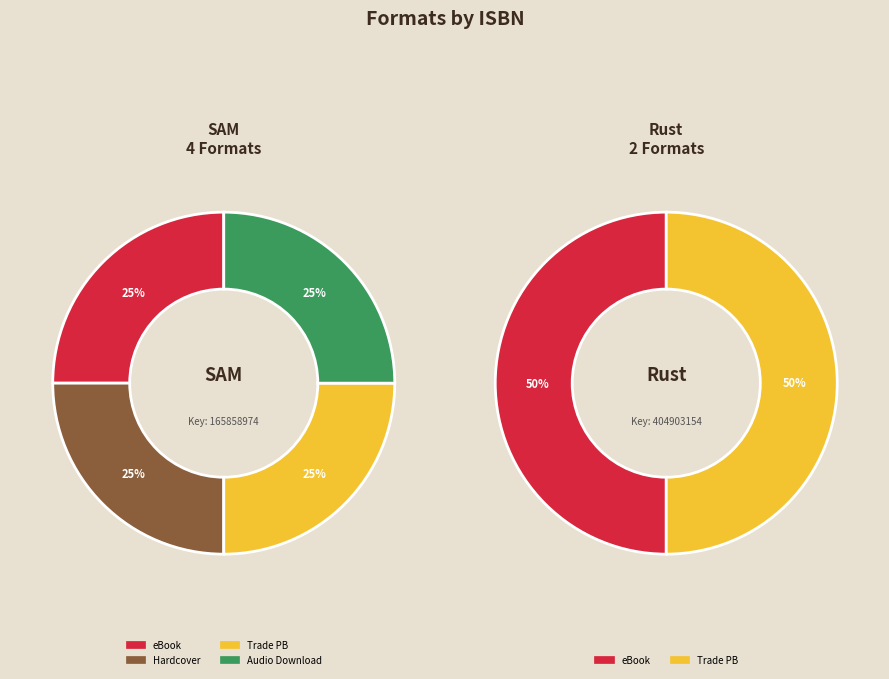

Is 9781451691610 the majority of the pie?

No